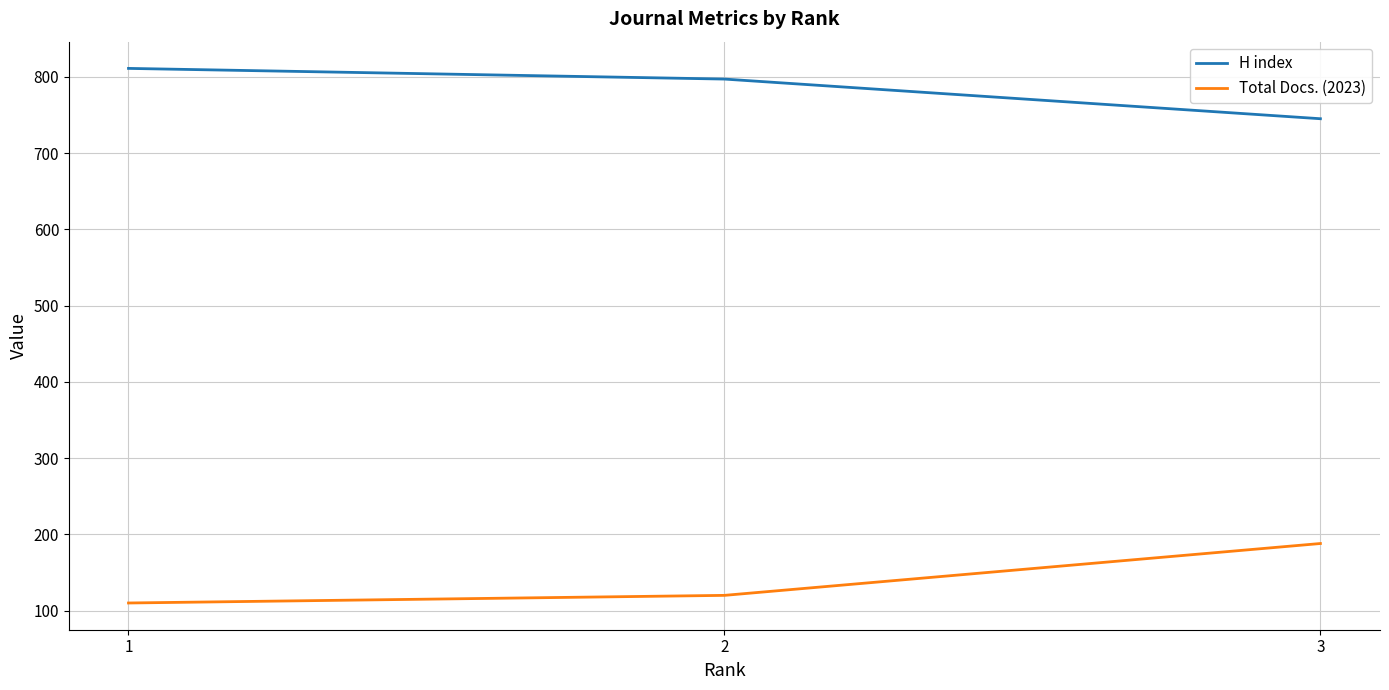

What is the difference between the Total Docs. (2023) values at 1 and 2?

10